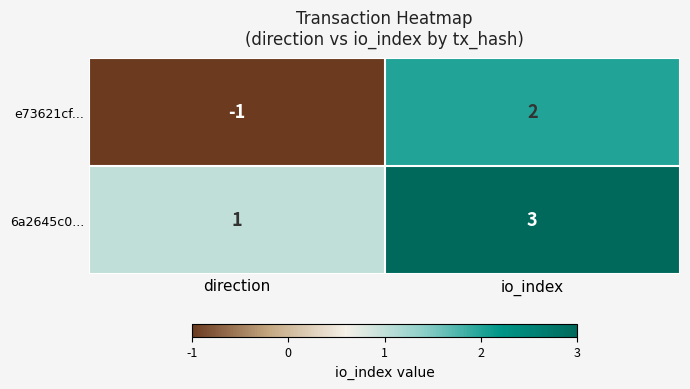

How many values in e73621cf... are above zero?

1